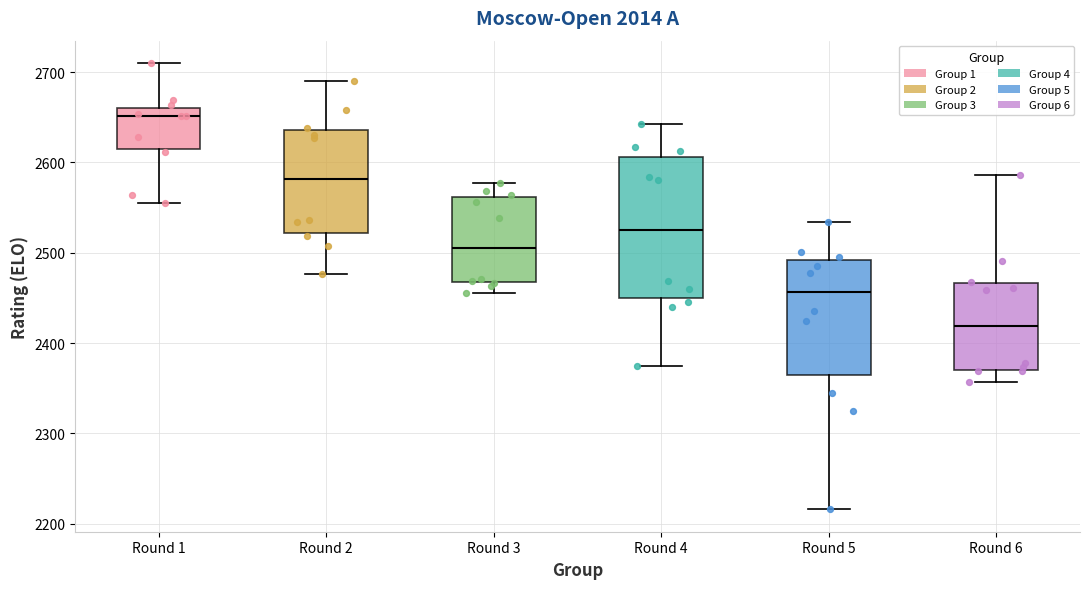

Reading left to right, transcribe this box plot: for each box, give where its median line is, the range the box spans, and where its two whiskers end, as read against the y-axis. The values are not printed on the chart, so give them approximately, as read against the axis.

Round 1: median 2650, box 2620 to 2660, whiskers 2560 to 2710
Round 2: median 2580, box 2520 to 2640, whiskers 2480 to 2690
Round 3: median 2510, box 2470 to 2560, whiskers 2460 to 2580
Round 4: median 2530, box 2450 to 2610, whiskers 2380 to 2640
Round 5: median 2460, box 2360 to 2490, whiskers 2220 to 2530
Round 6: median 2420, box 2370 to 2470, whiskers 2360 to 2590